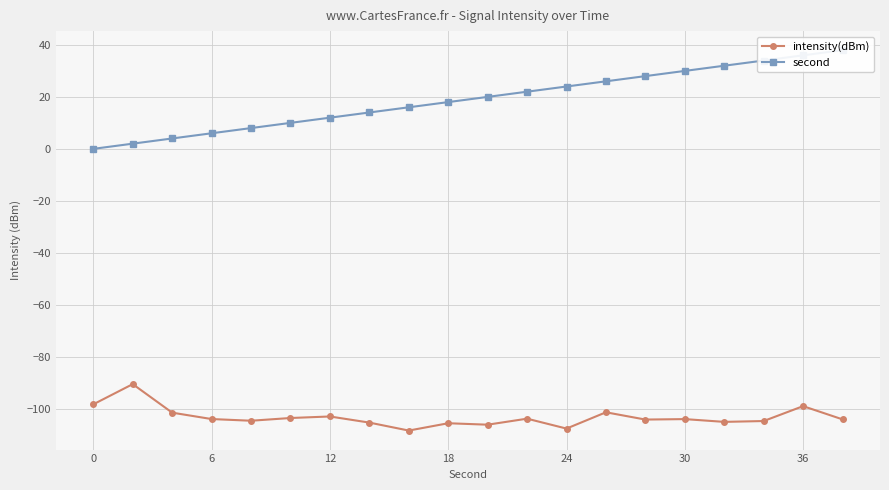

True or false: second and intensity(dBm) cross at least once.

False